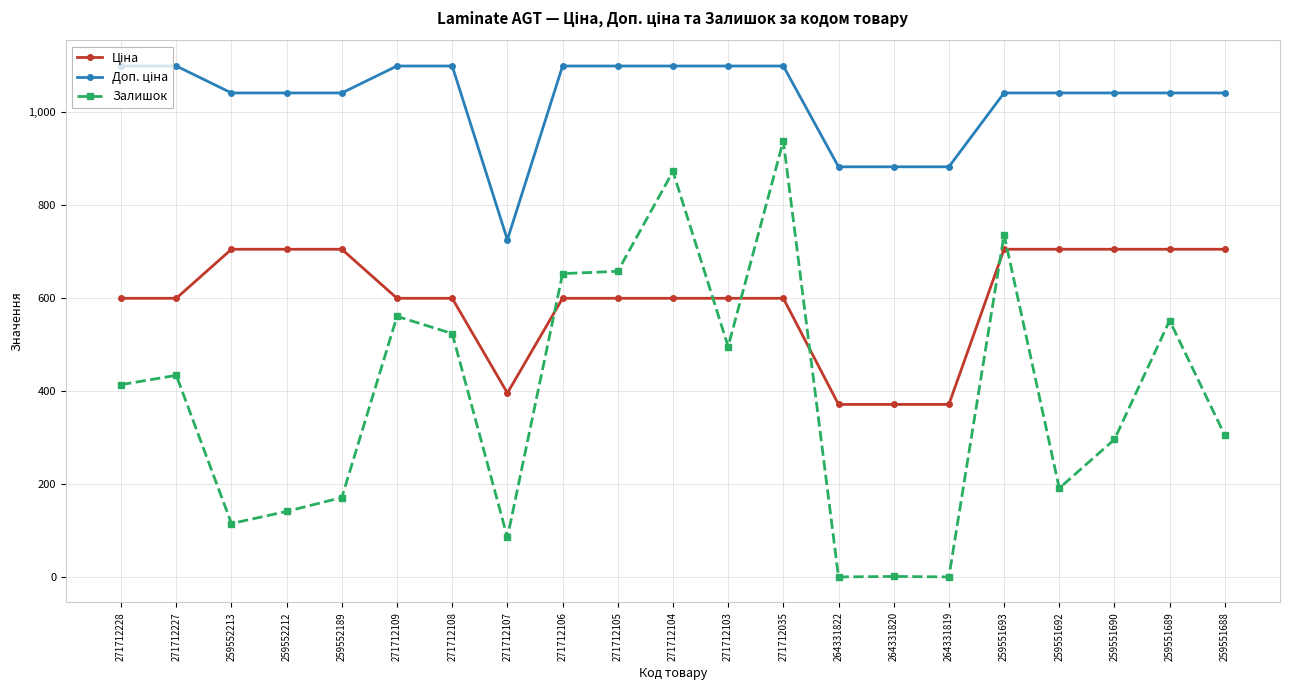

How many values in the Залишок series are below 414?

10